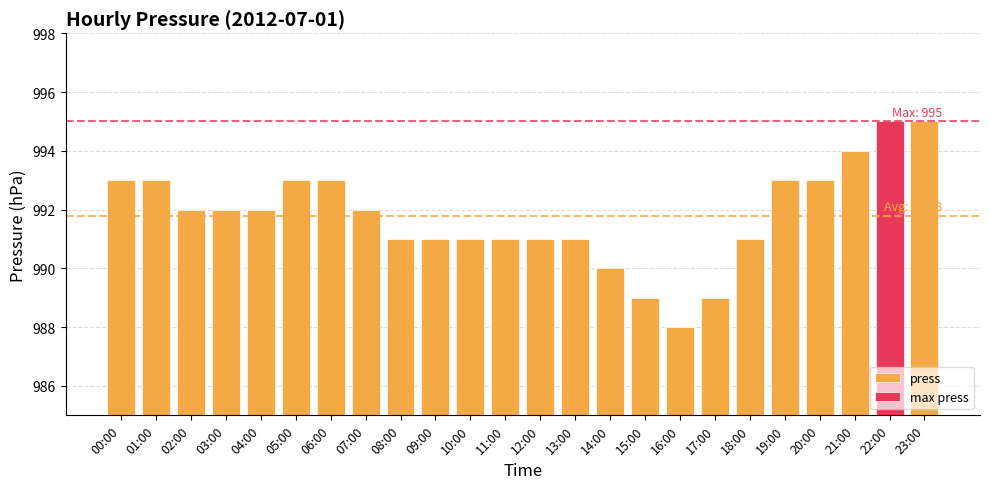

Where is the data nearest to the value 991?

08:00